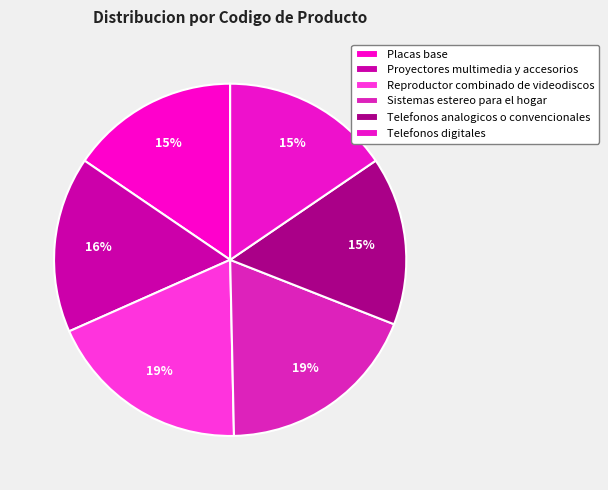

Do Proyectores multimedia y accesorios and Sistemas estereo para el hogar together represent more than half of the pie?

No